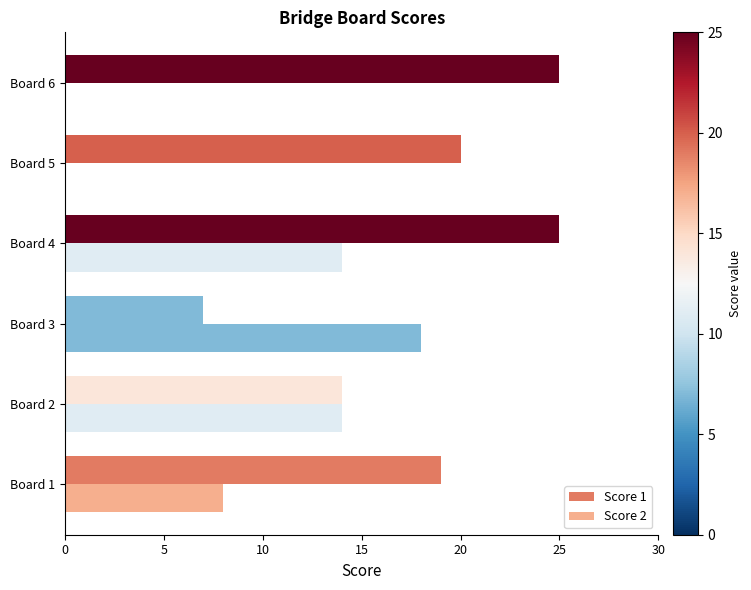

Count the number of data series in this chart.

2